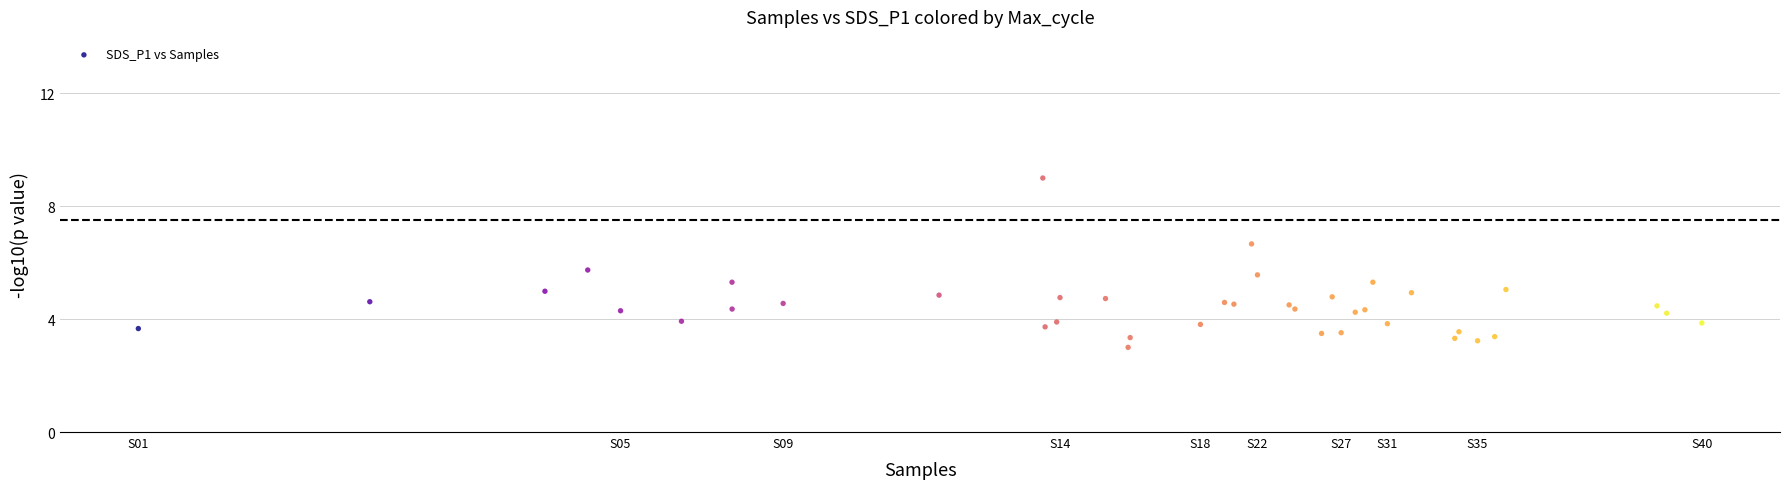

What Y value in the scatter plot is closest to 6?

5.7